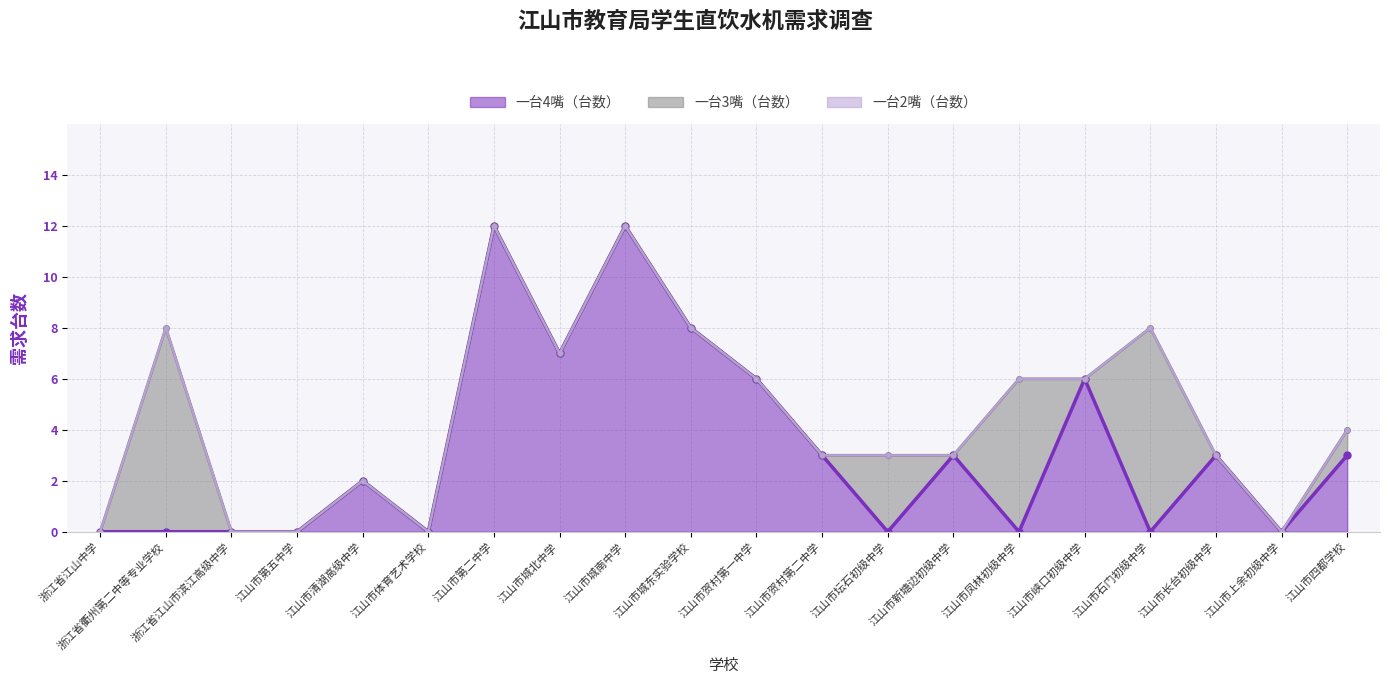

Between 江山市第五中学 and 江山市城南中学, which is larger?

江山市城南中学